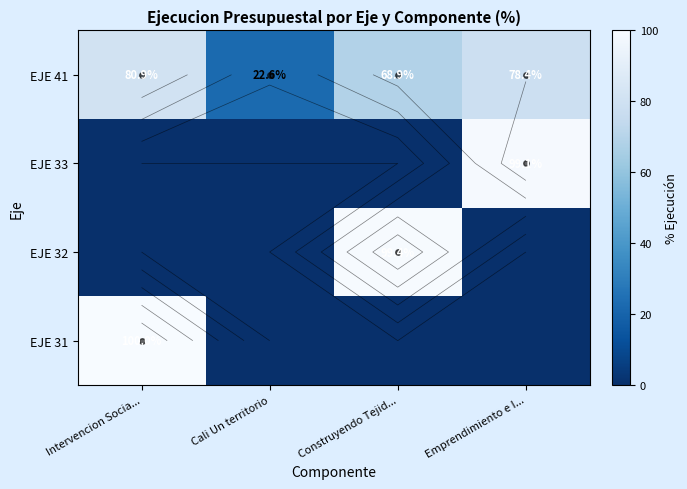

Count the EJE 31 values in the range 0 to 100.

4